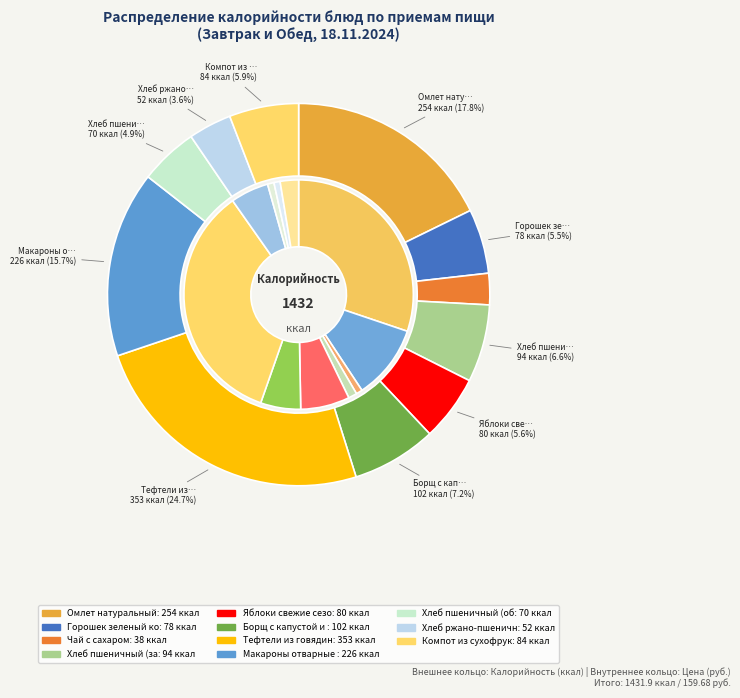

How many slices are in this pie chart?

11